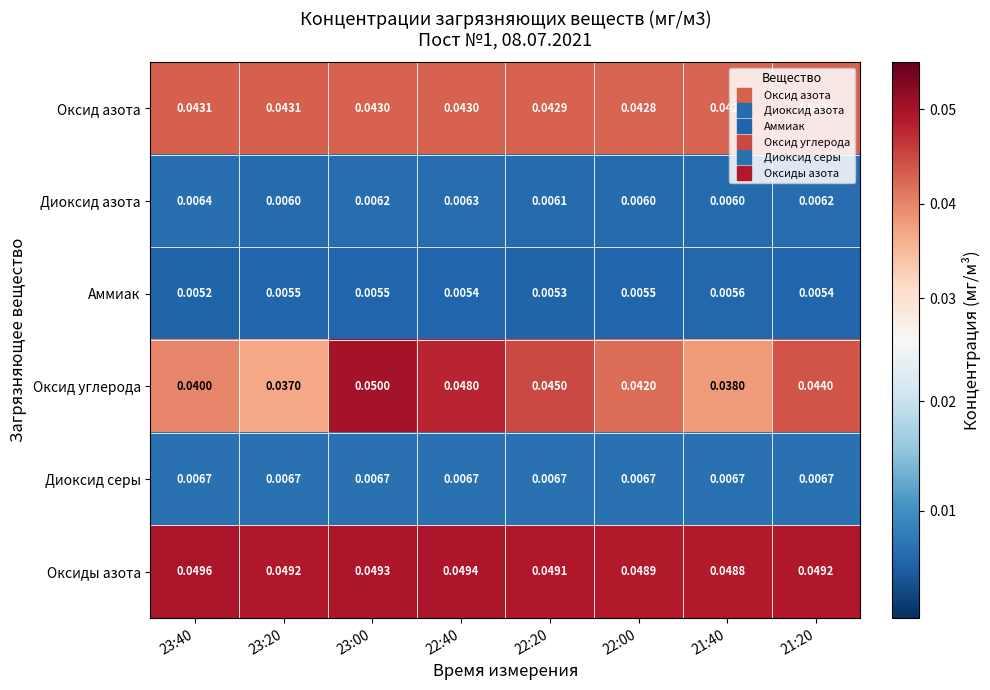

Which series changed the most between 23:20 and 21:40?

Оксид углерода